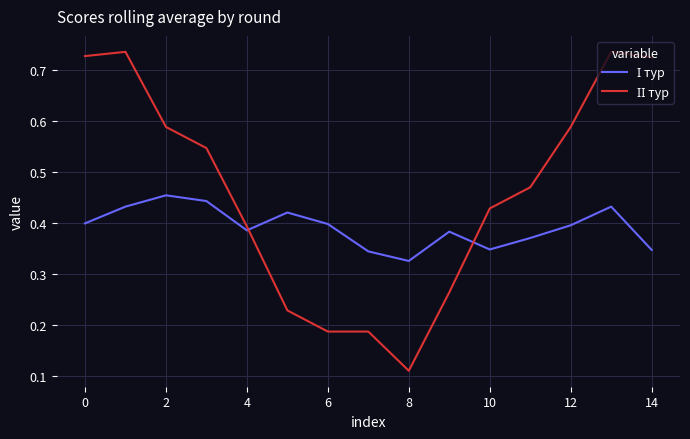

What is the minimum value shown in the chart?

0.1